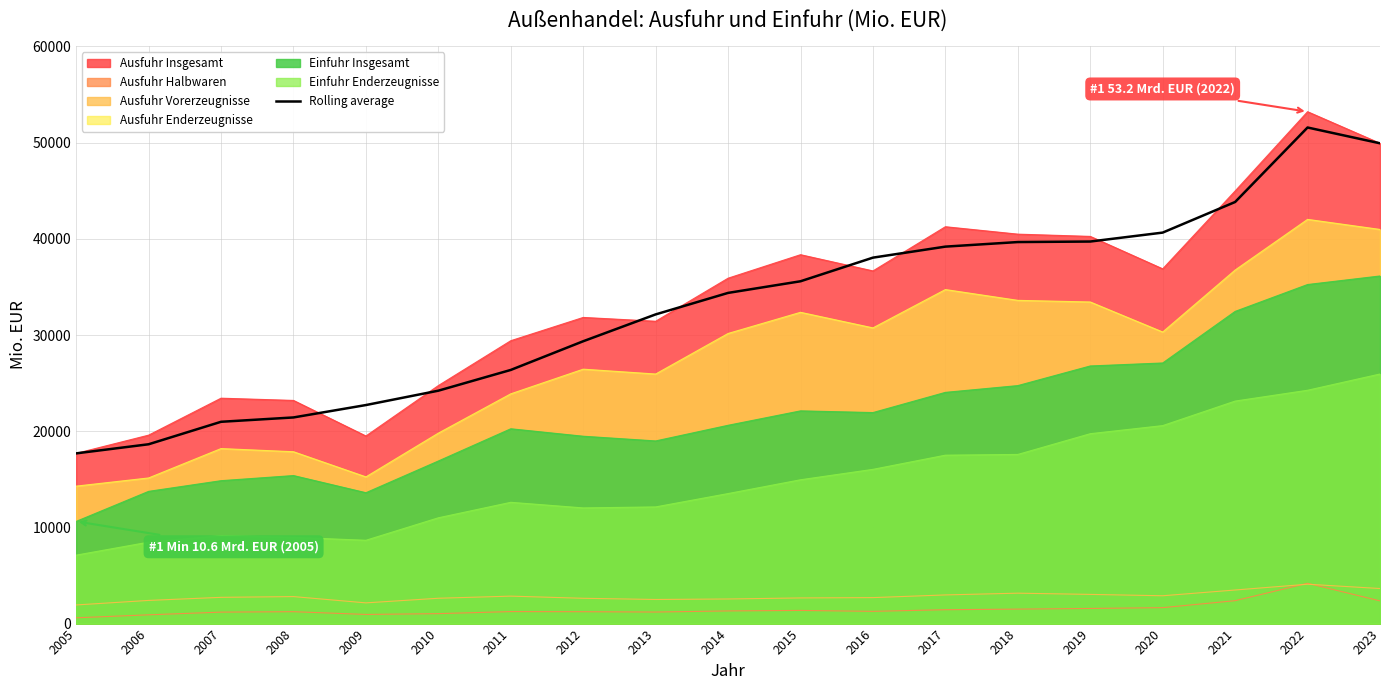

At which category does the chart reach its minimum across all series?

2005